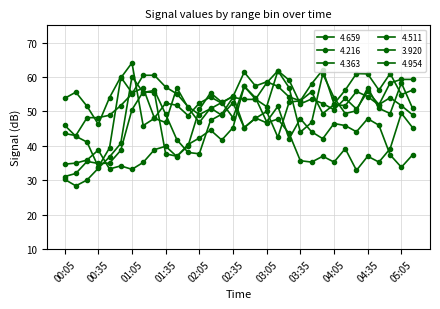

Where is the first local maximum for 4.954?

00:15